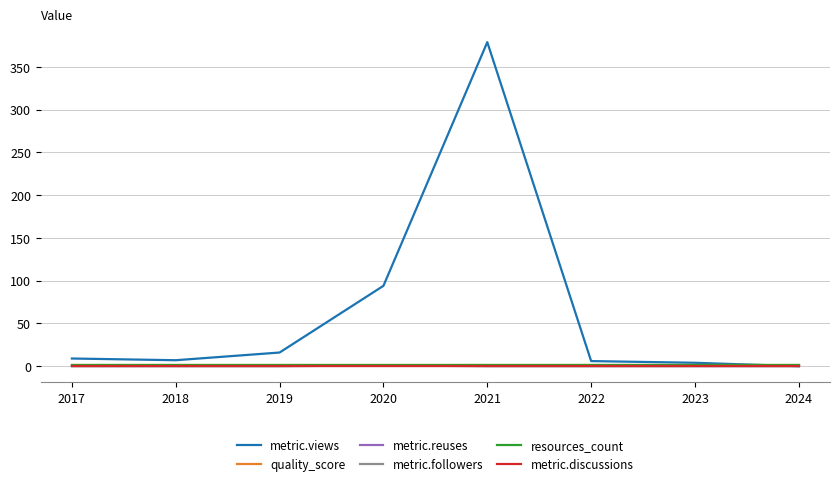

What is the total value across all series at 2021?

381